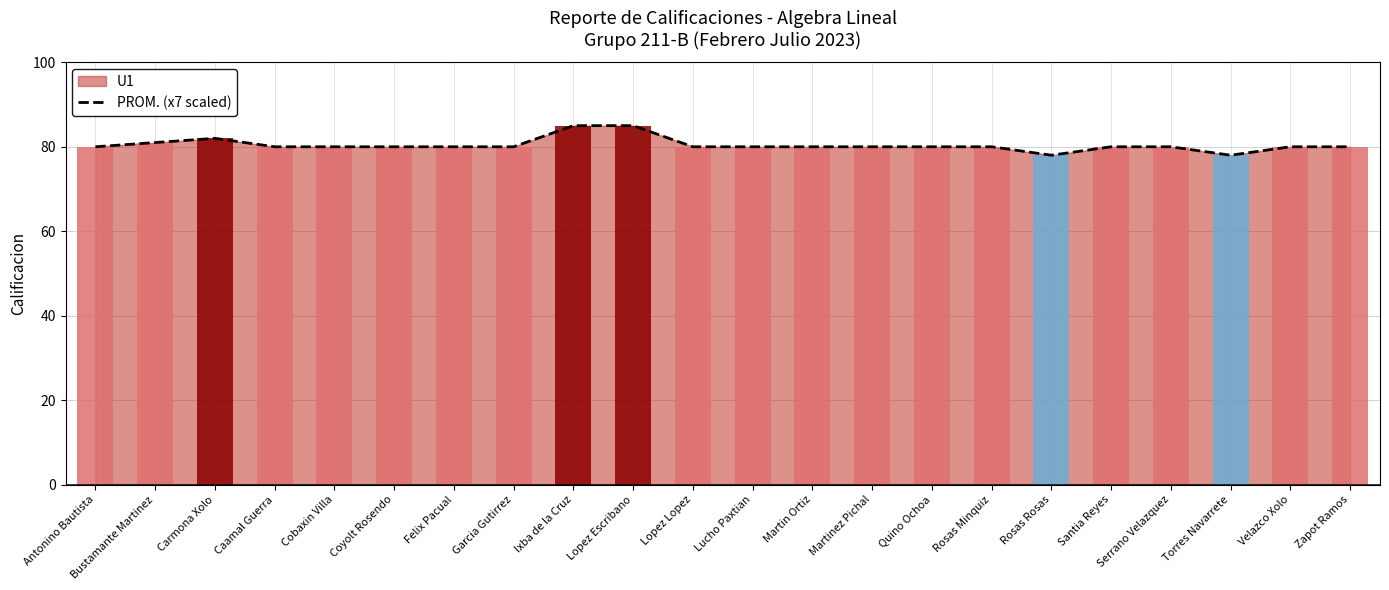

What is the sum of all values?

1769